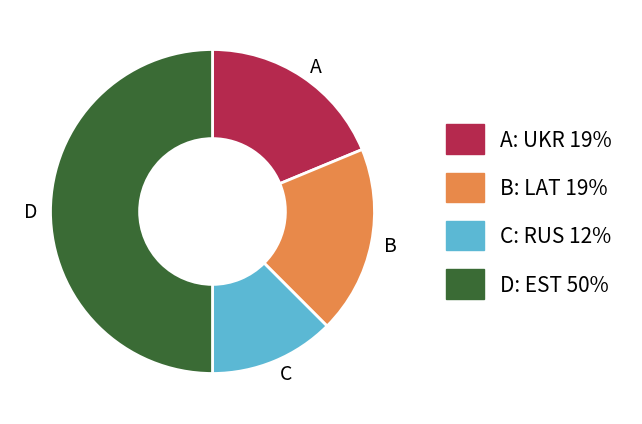

True or false: C accounts for 12% of the total.

True